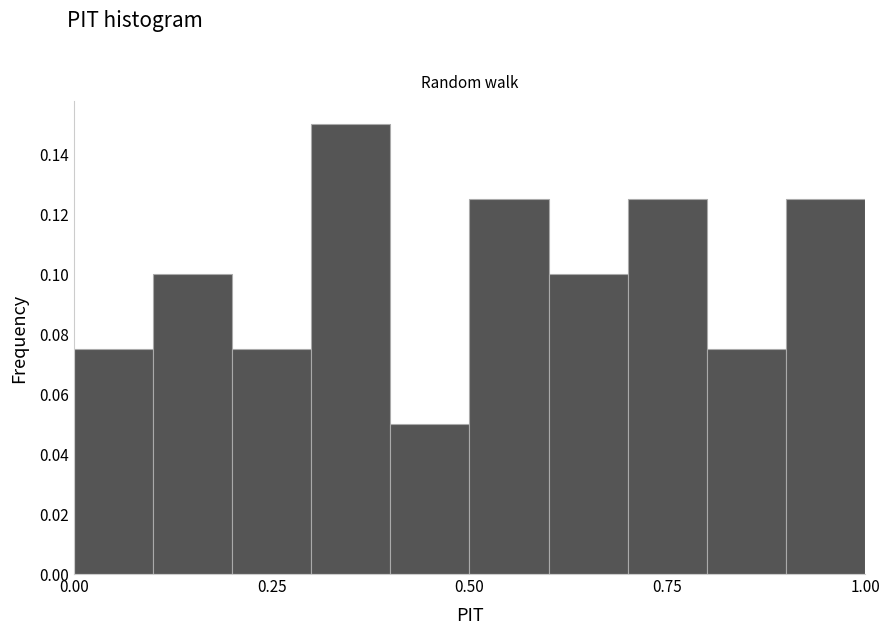

Read against the x-axis, roughly where is the centre of the tallest bar?

0.35